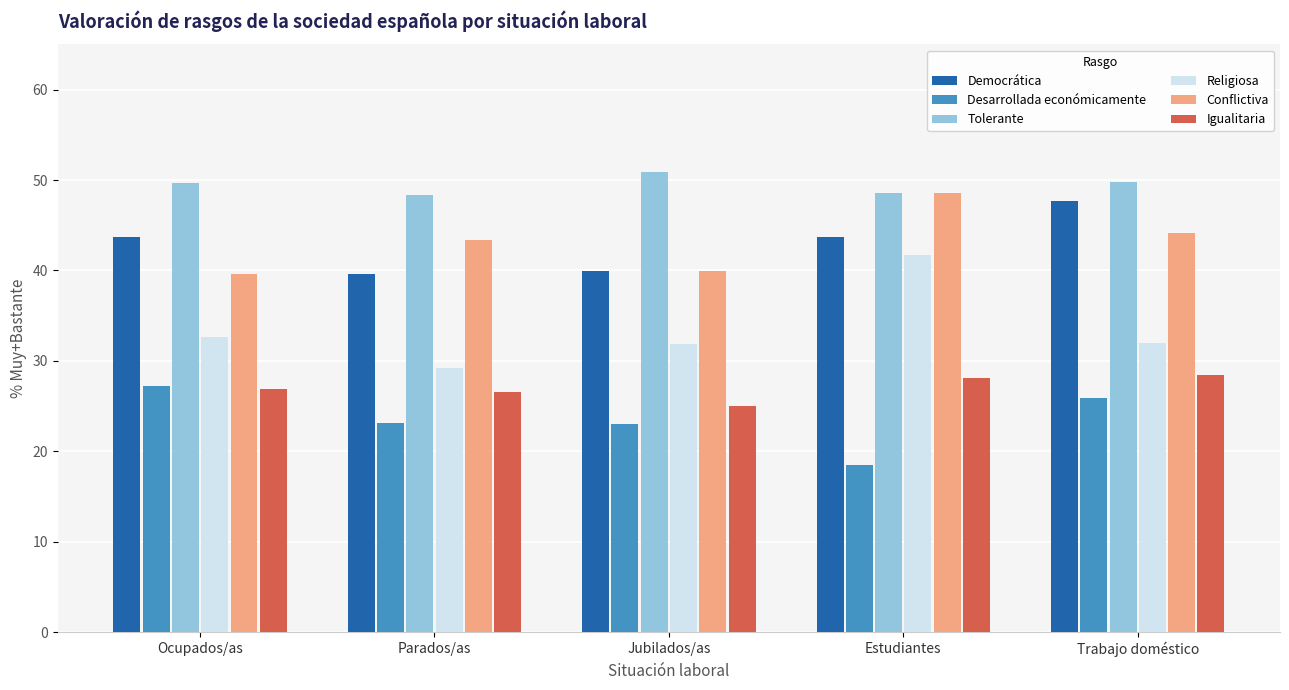

What is the difference between the maximum and second lowest values in the Democrática series?

7.8